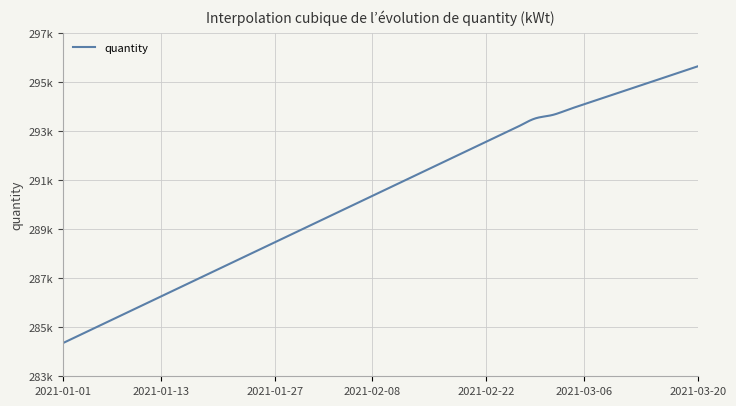

What is the greatest value displayed?

295972.5